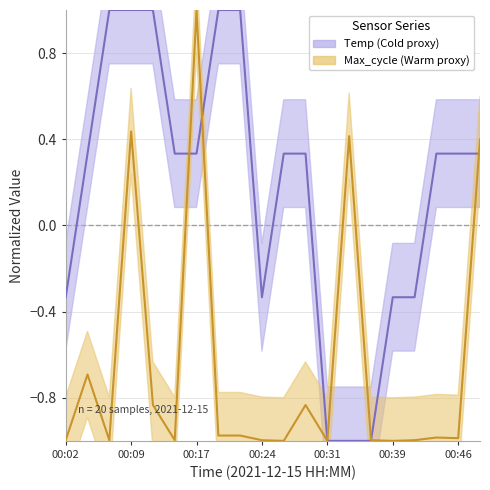

List the series in order of their overall mean, lowest first.

Max_cycle, Temp